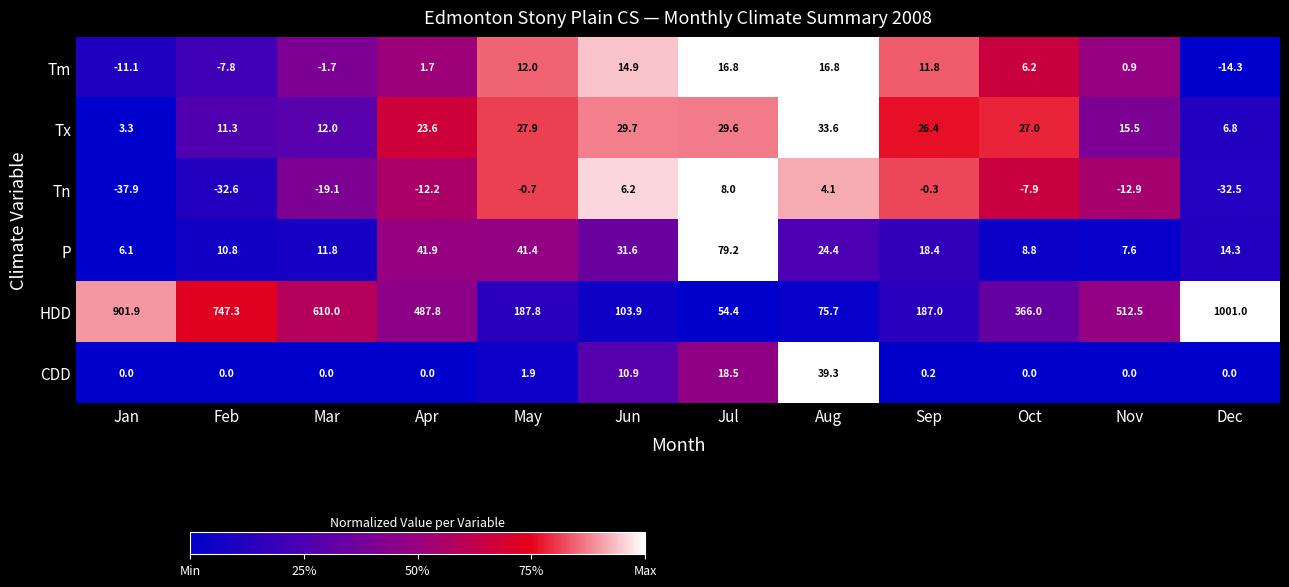

At which category does the chart reach its peak across all series?

Dec